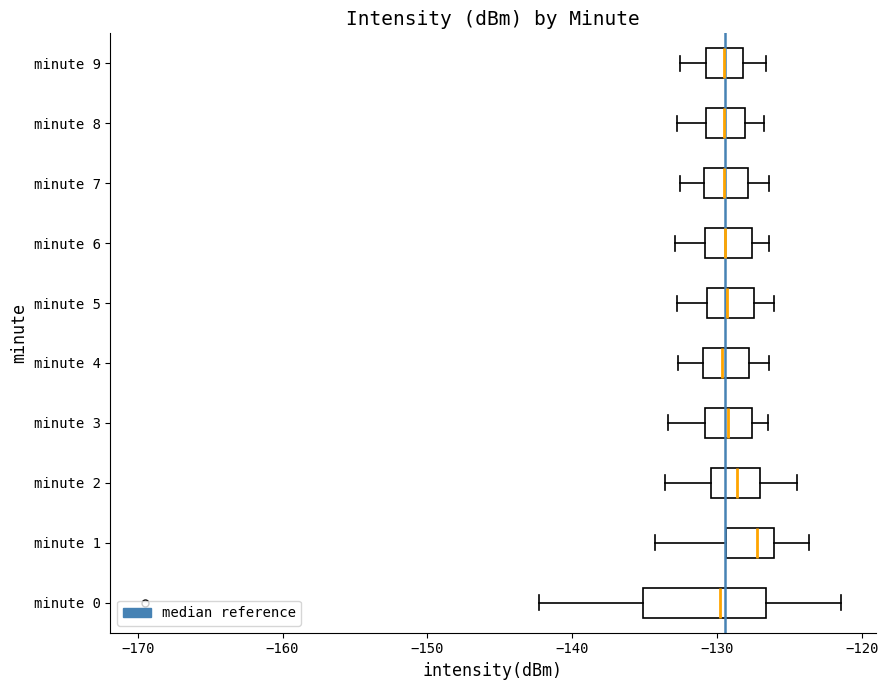

Which box's median line is the furthest to the right?

minute 1